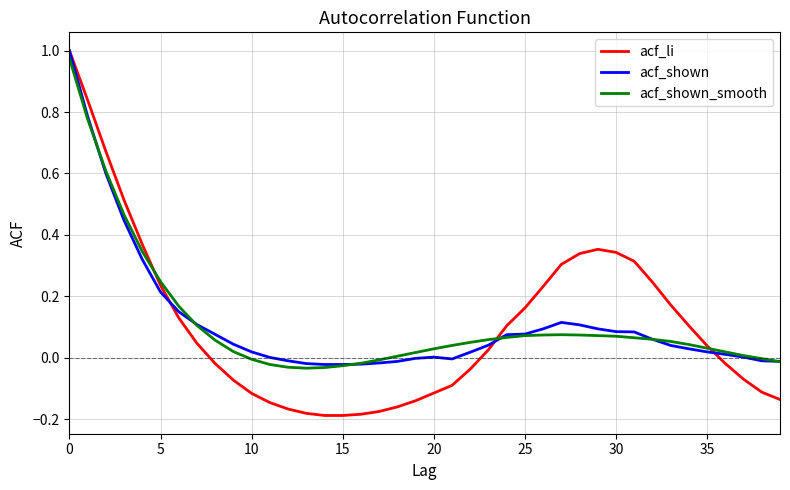

Which series has the largest range (max minus min)?

acf_li